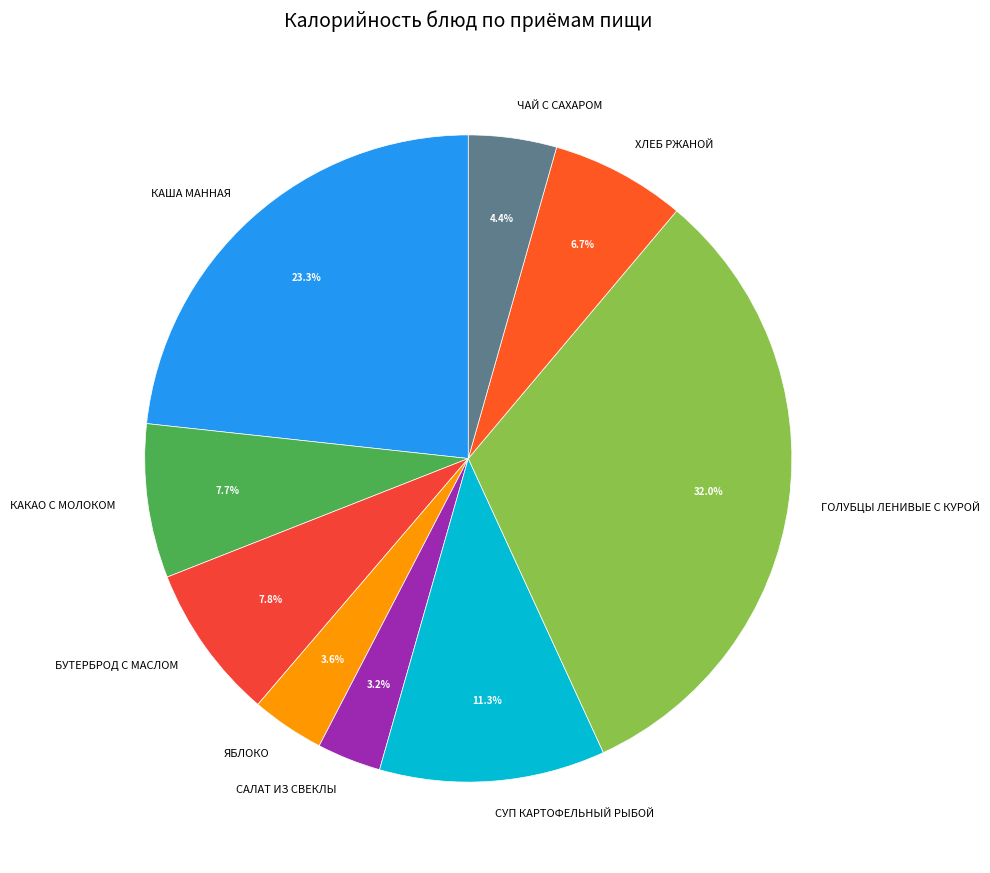

What percentage do ЯБЛОКО and САЛАТ ИЗ СВЕКЛЫ together represent?

6.8%